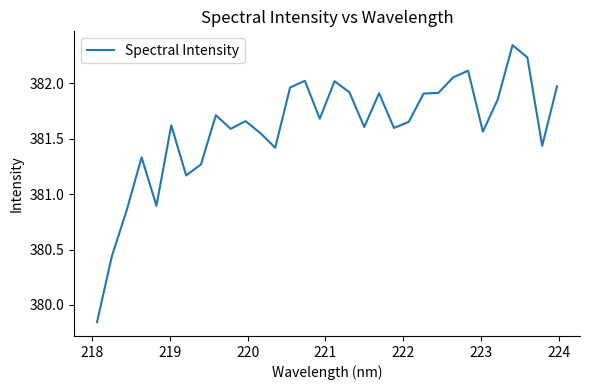

What is the difference between the maximum and minimum values?

2.5